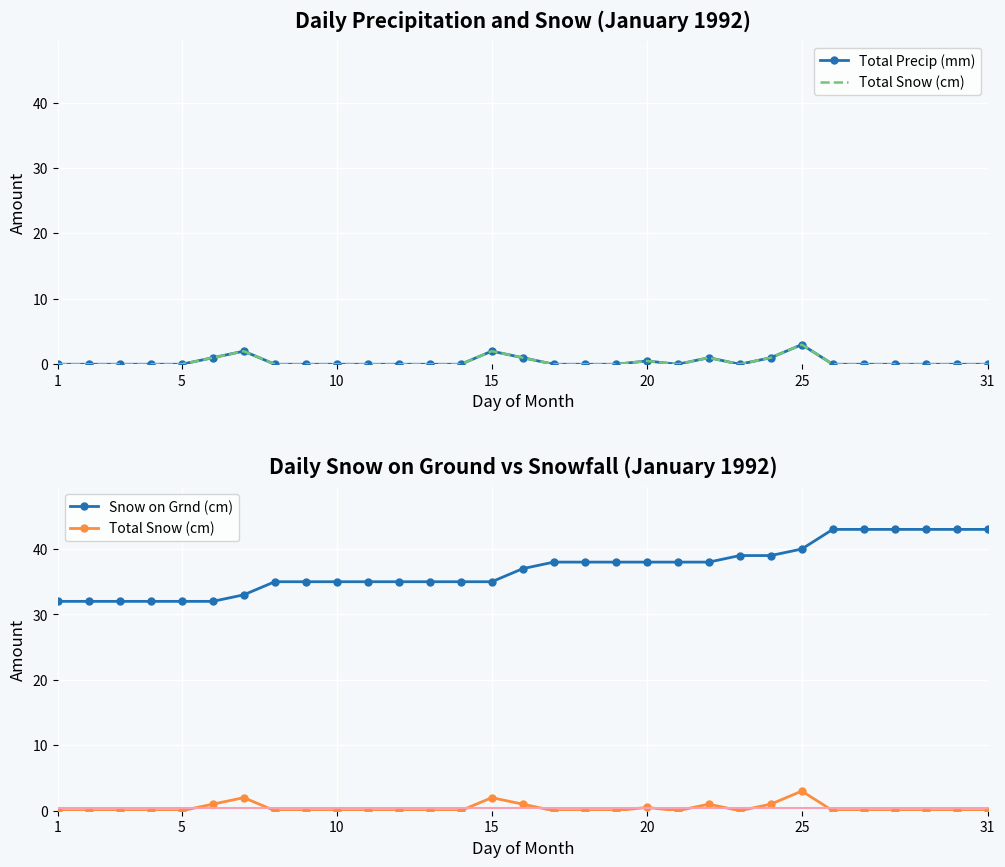

What is the sum of all Total Precip (mm) values?

11.5